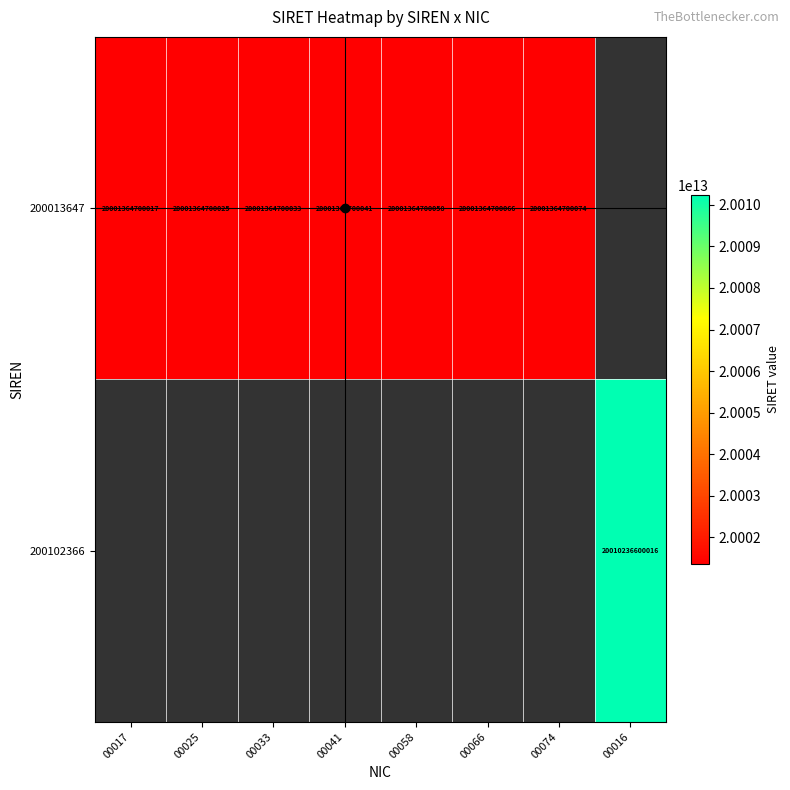

Rank the categories by 200013647 value from lowest to highest.

00017, 00025, 00033, 00041, 00058, 00066, 00074, 00016